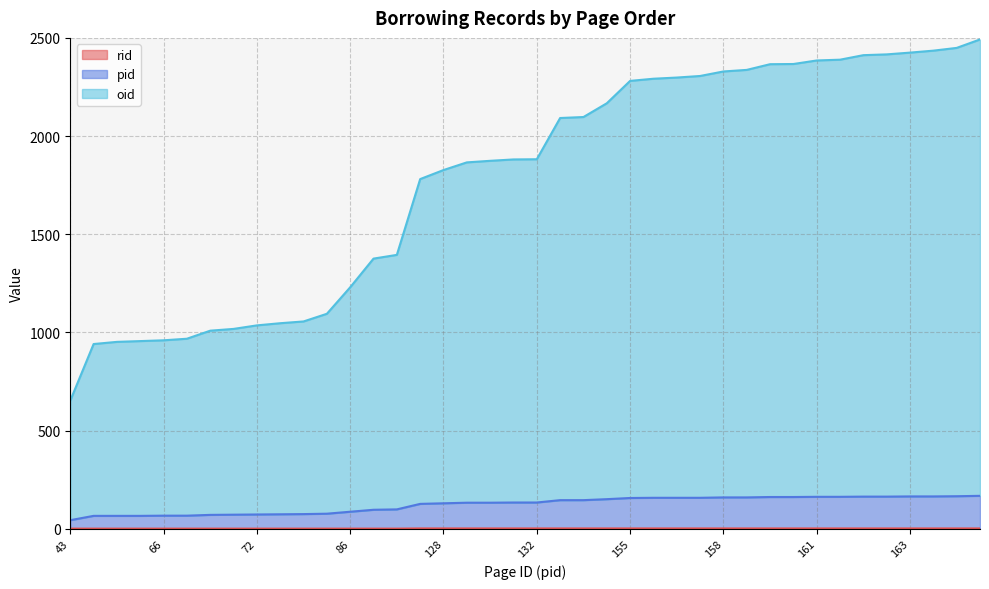

True or false: rid and pid intersect in this chart.

False